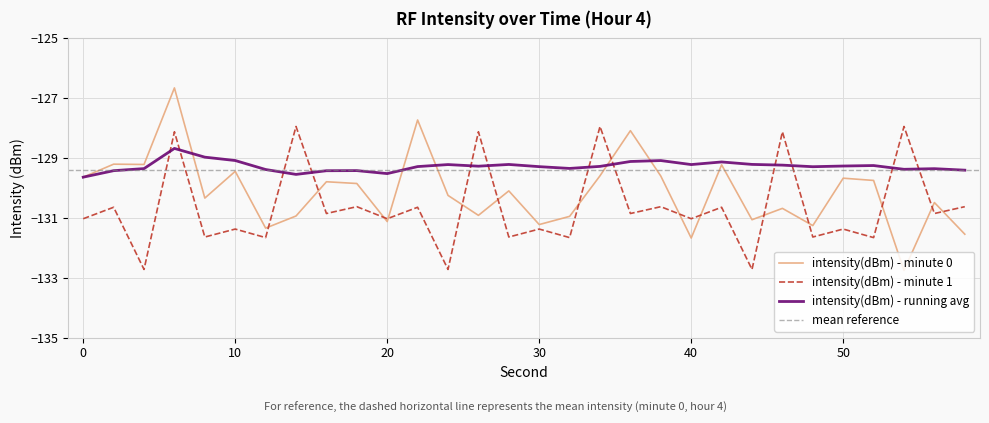

What is the value of the intensity(dBm) - running avg point at the 12th from the left?

-129.3